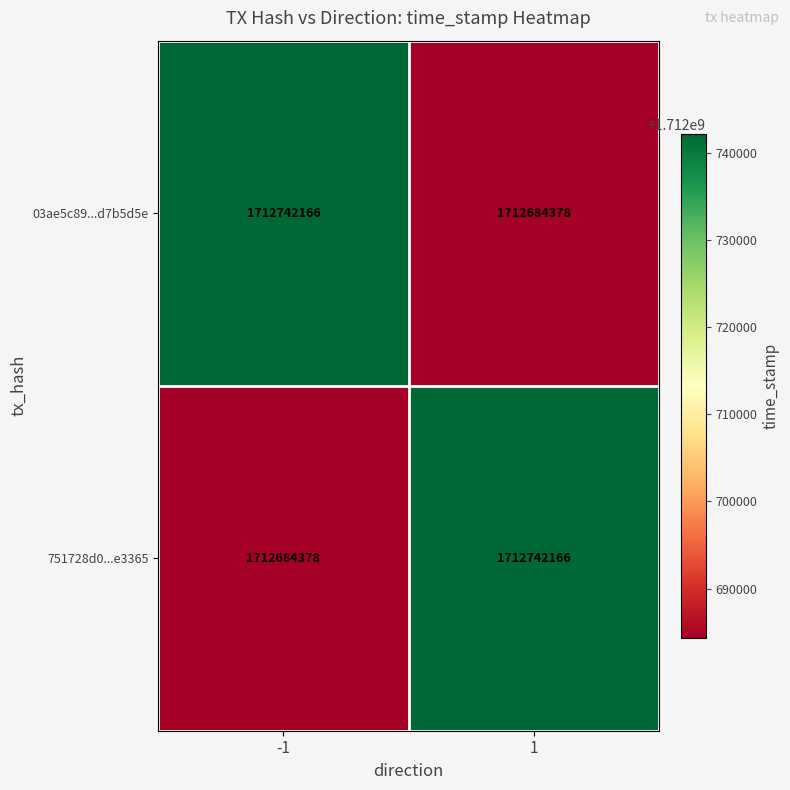

What is the spread (max minus min) of values at -1?

57788